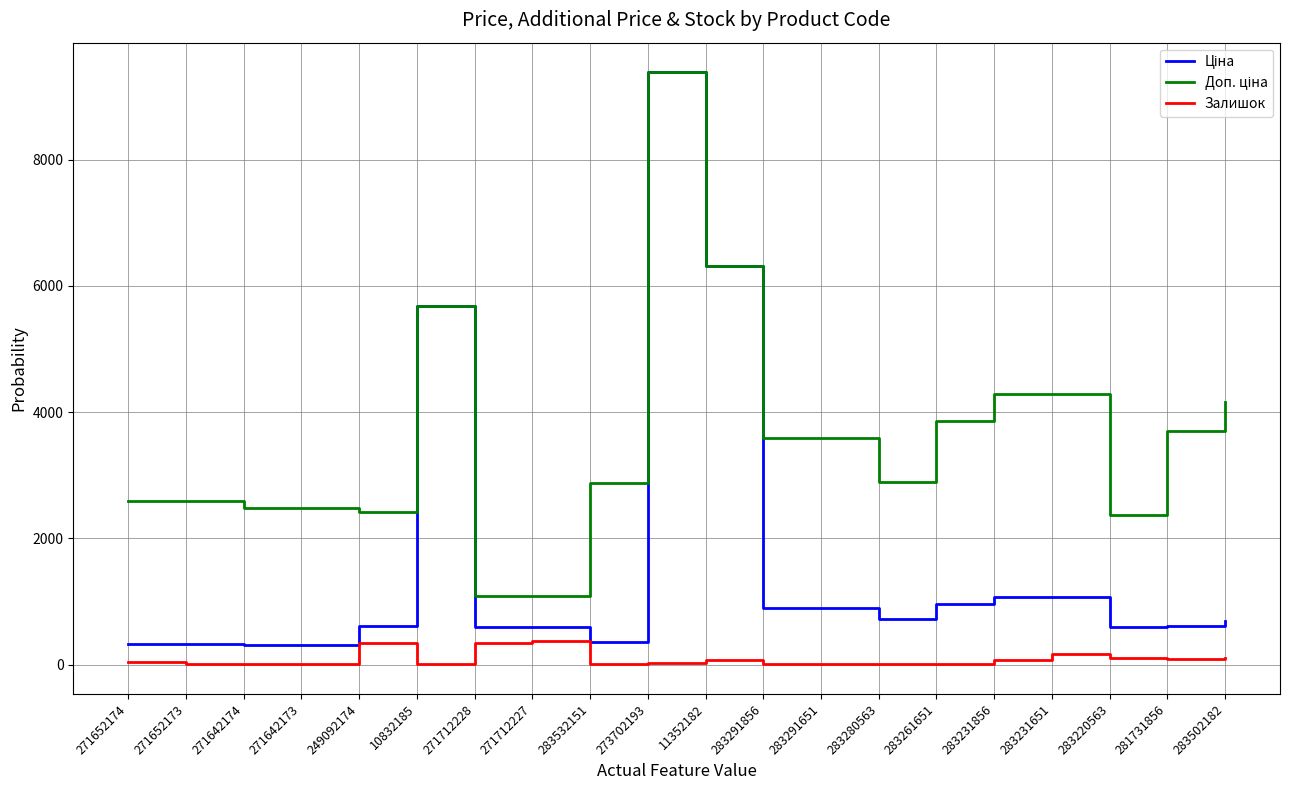

What is the greatest value displayed?

9384.0